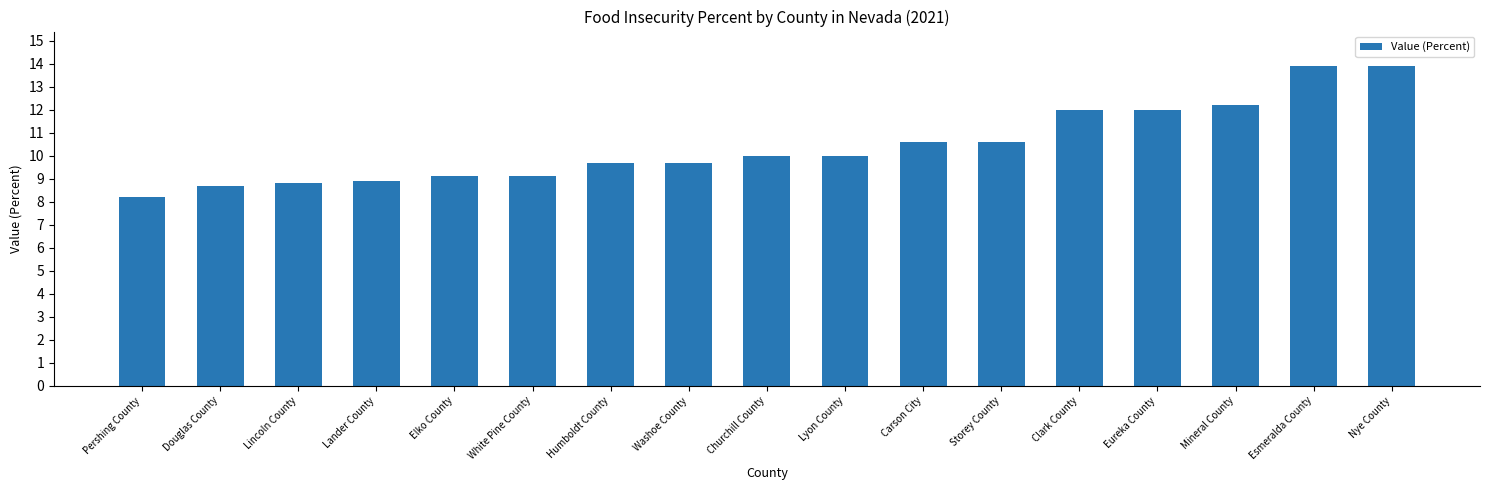

What is the label of the 15th bar from the right?

Lincoln County